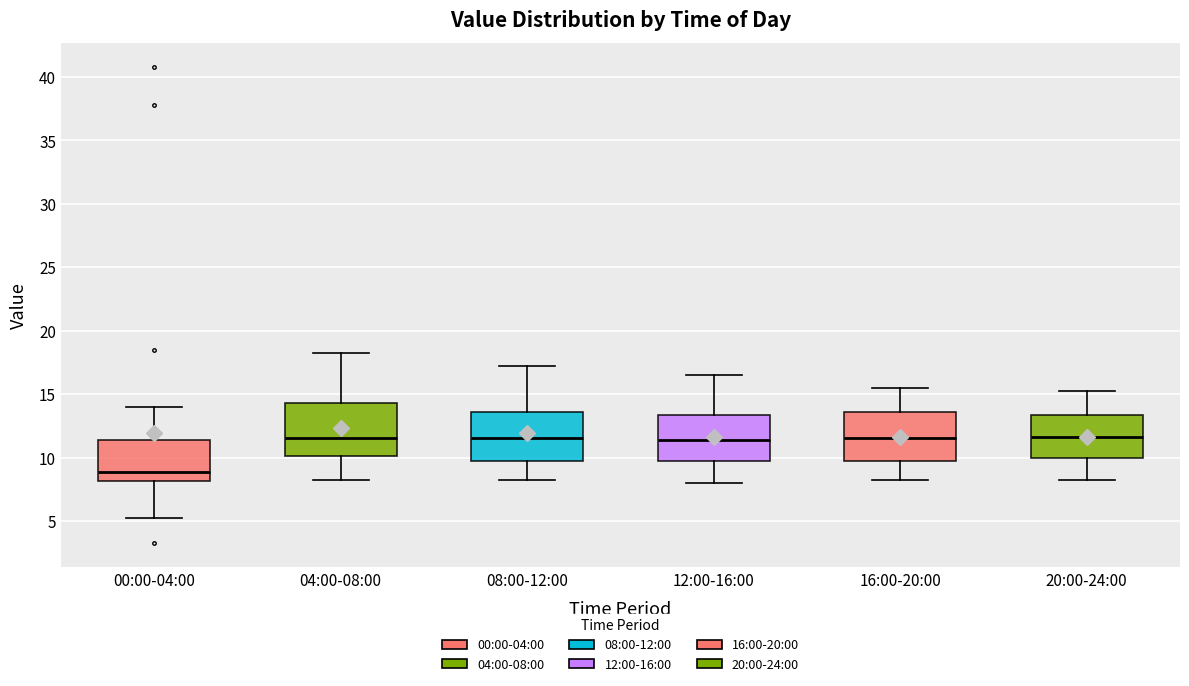

Reading left to right, transcribe this box plot: for each box, give where its median line is, the range the box spans, and where its two whiskers end, as read against the y-axis. The values are not printed on the chart, so give them approximately, as read against the axis.

00:00-04:00: median 9.0, box 8.0 to 11.5, whiskers 5.5 to 14.0
04:00-08:00: median 11.5, box 10.0 to 14.5, whiskers 8.5 to 18.5
08:00-12:00: median 11.5, box 9.5 to 13.5, whiskers 8.5 to 17.5
12:00-16:00: median 11.5, box 9.5 to 13.5, whiskers 8.0 to 16.5
16:00-20:00: median 11.5, box 9.5 to 13.5, whiskers 8.5 to 15.5
20:00-24:00: median 11.5, box 10.0 to 13.5, whiskers 8.5 to 15.5